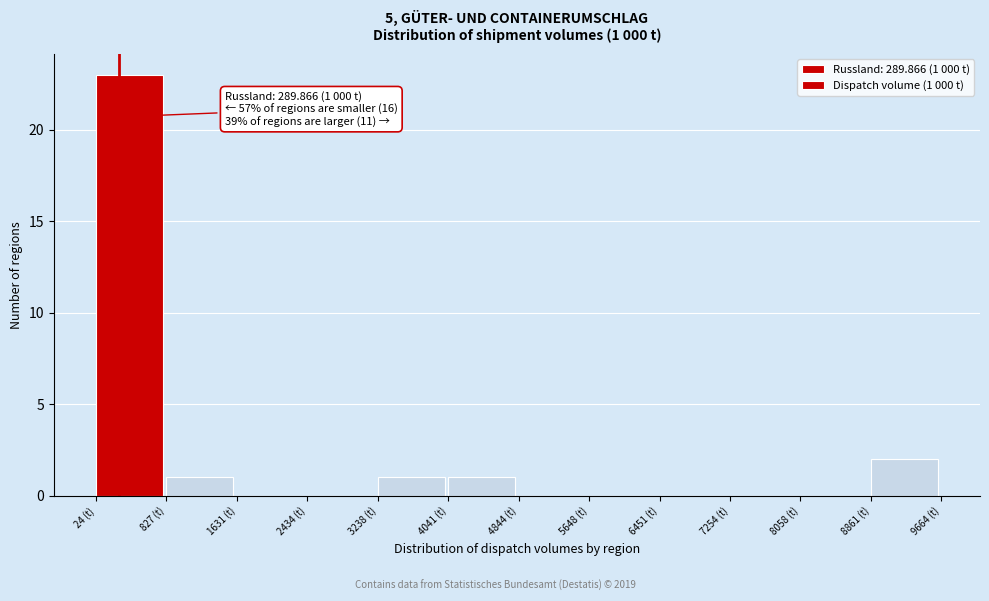

Which range on the x-axis has the tallest bar?

0 to 800